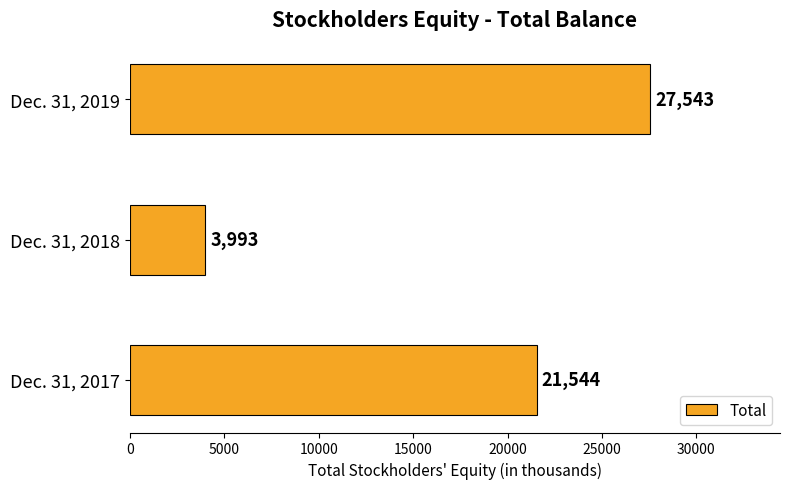

How many bars are there in total?

3